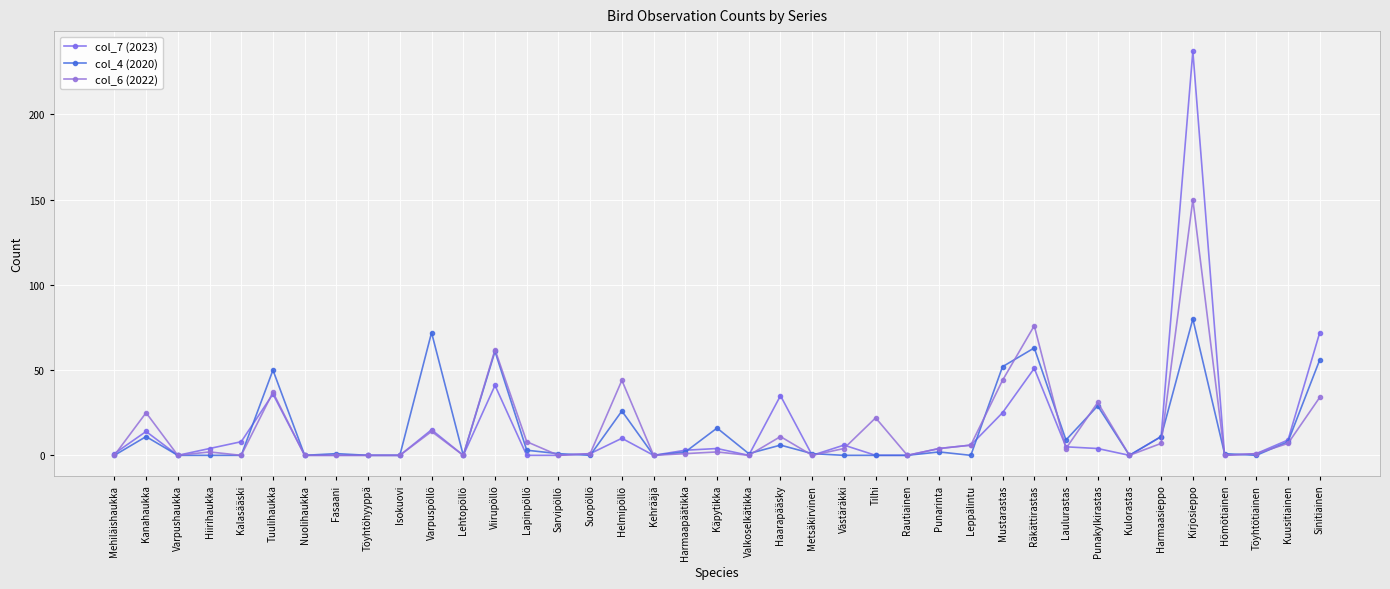

True or false: col_6 (2022) and col_4 (2020) cross at least once.

True